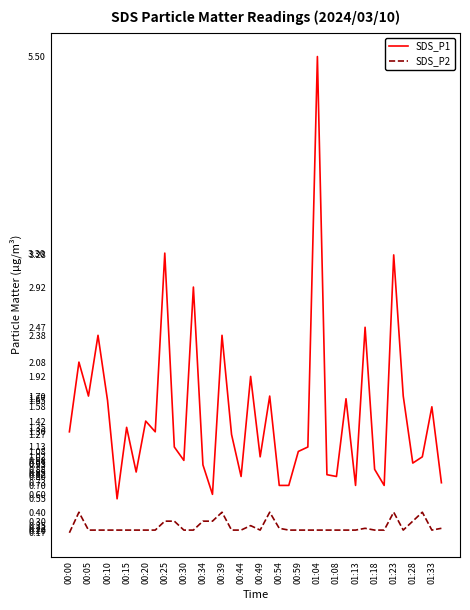

How many lines are shown in the chart?

2